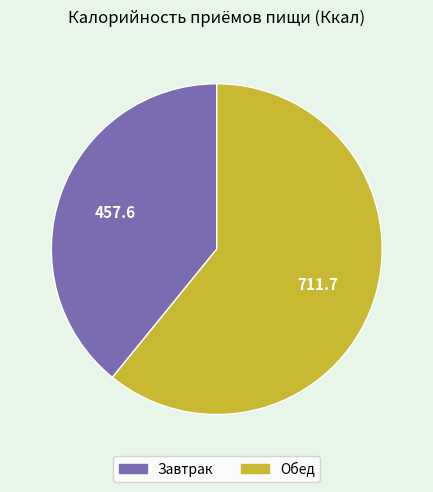

Between Завтрак and Обед, which is larger?

Обед